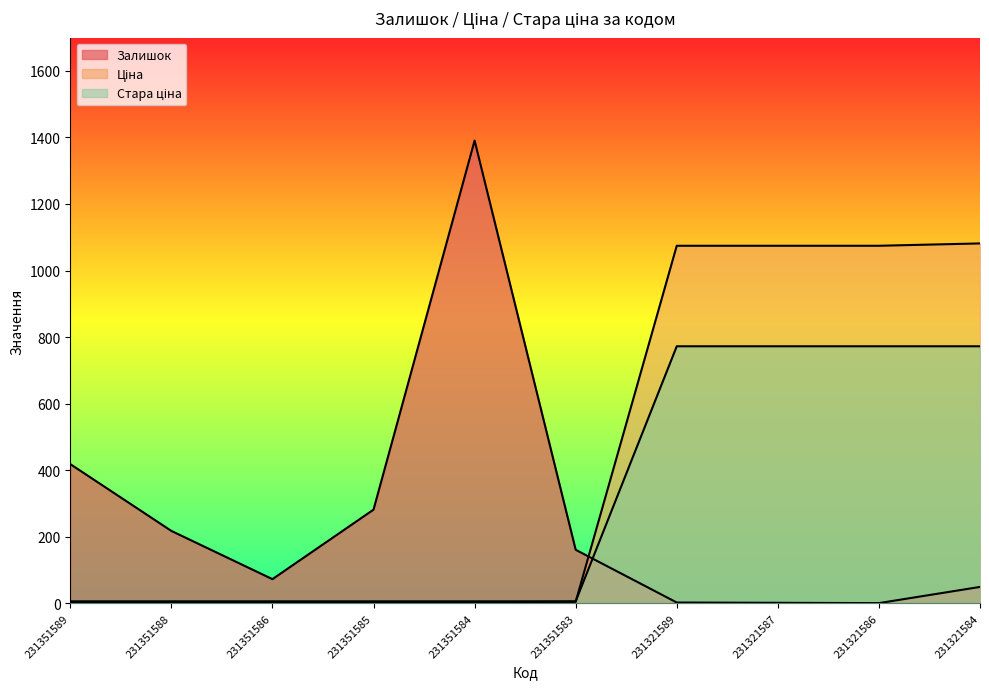

What is the difference between the Ціна values at 231351589 and 231351583?

1.2